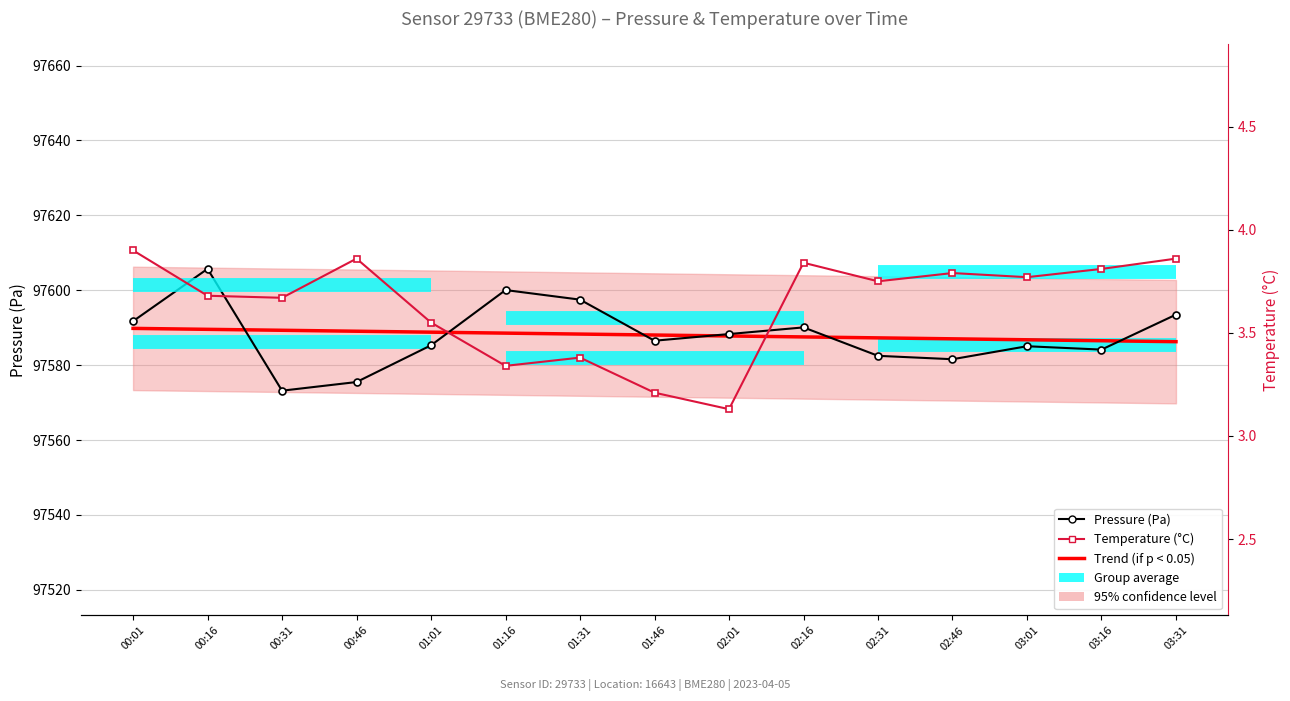

How many lines are shown in the chart?

3